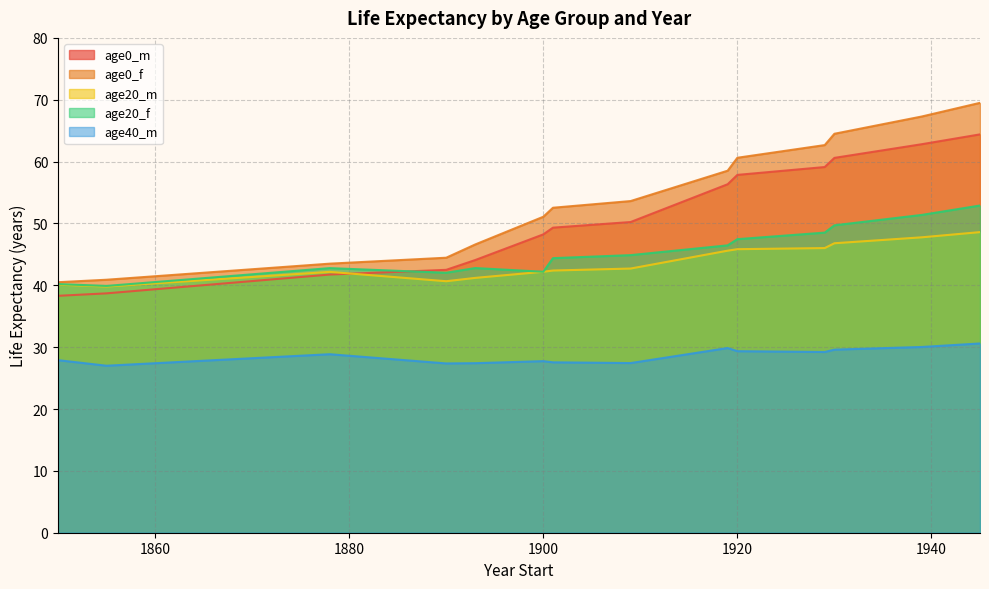

Reading left to right, transcribe all the data shown in this chart.

age0_m: 1945=64.4	1939=62.8	1930=60.6	1929=59.1	1920=57.9	1919=56.3	1909=50.2	1901=49.3	1900=48.2	1893=44.1	1890=42.5	1878=41.7	1855=38.7	1850=38.3
age0_f: 1945=69.5	1939=67.3	1930=64.5	1929=62.7	1920=60.6	1919=58.5	1909=53.6	1901=52.5	1900=51.1	1893=46.6	1890=44.5	1878=43.5	1855=40.9	1850=40.5
age20_m: 1945=48.6	1939=47.8	1930=46.8	1929=46.0	1920=45.8	1919=45.6	1909=42.7	1901=42.4	1900=42.2	1893=41.2	1890=40.7	1878=42.2	1855=39.8	1850=40.1
age20_f: 1945=52.9	1939=51.4	1930=49.7	1929=48.5	1920=47.5	1919=46.5	1909=44.9	1901=44.4	1900=42.2	1893=42.8	1890=42.0	1878=42.8	1855=39.9	1850=40.2
age40_m: 1945=30.6	1939=30.0	1930=29.6	1929=29.2	1920=29.4	1919=29.9	1909=27.4	1901=27.6	1900=27.7	1893=27.4	1890=27.4	1878=28.9	1855=27.0	1850=27.9